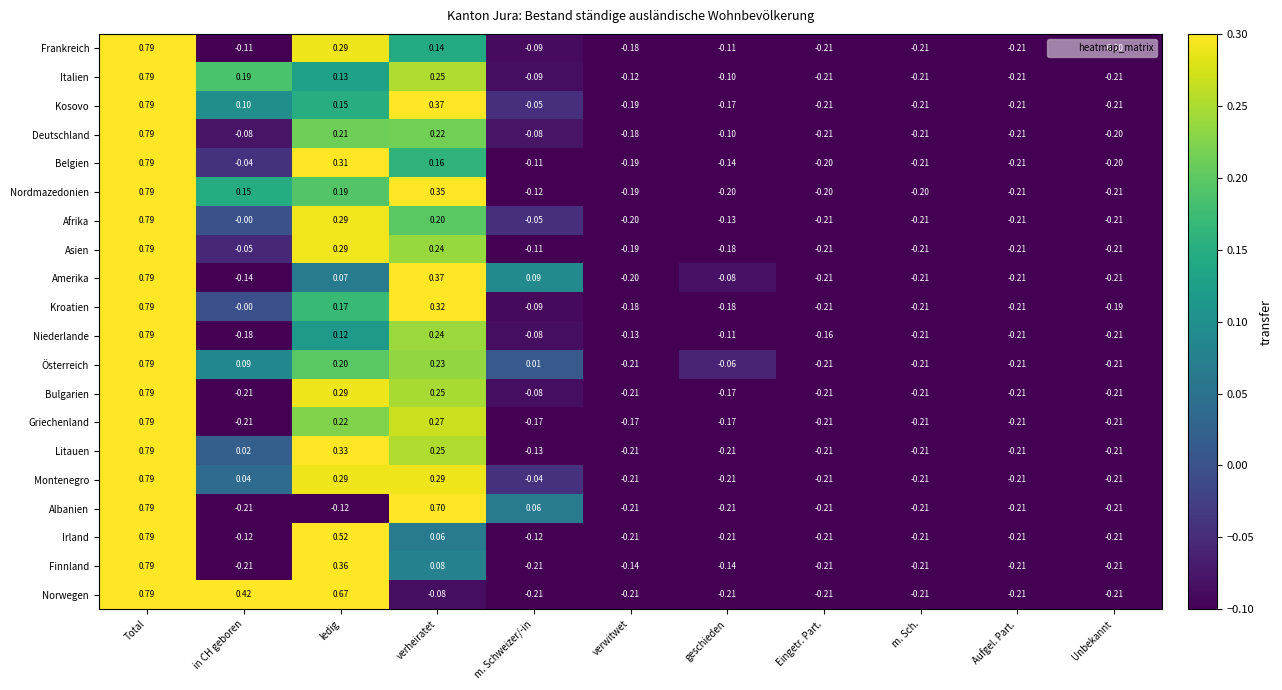

Which series has the largest total across all categories?

Norwegen